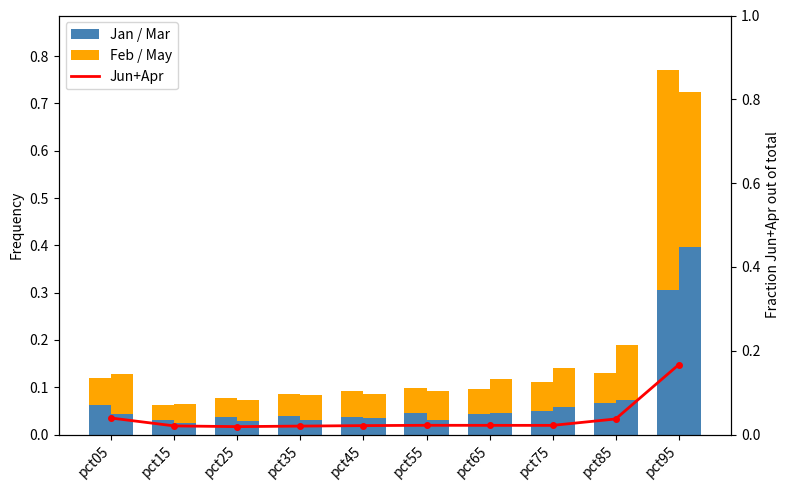

Reading left to right, extract all data points from this chart.

Jan: 0.1	0.0	0.0	0.0	0.0	0.0	0.0	0.1	0.1	0.3
Feb: 0.1	0.0	0.0	0.0	0.1	0.1	0.1	0.1	0.1	0.5
Mar: 0.0	0.0	0.0	0.0	0.0	0.0	0.0	0.1	0.1	0.4
May: 0.1	0.0	0.0	0.1	0.1	0.1	0.1	0.1	0.1	0.3
Jun+Apr: 0.0	0.0	0.0	0.0	0.0	0.0	0.0	0.0	0.0	0.2